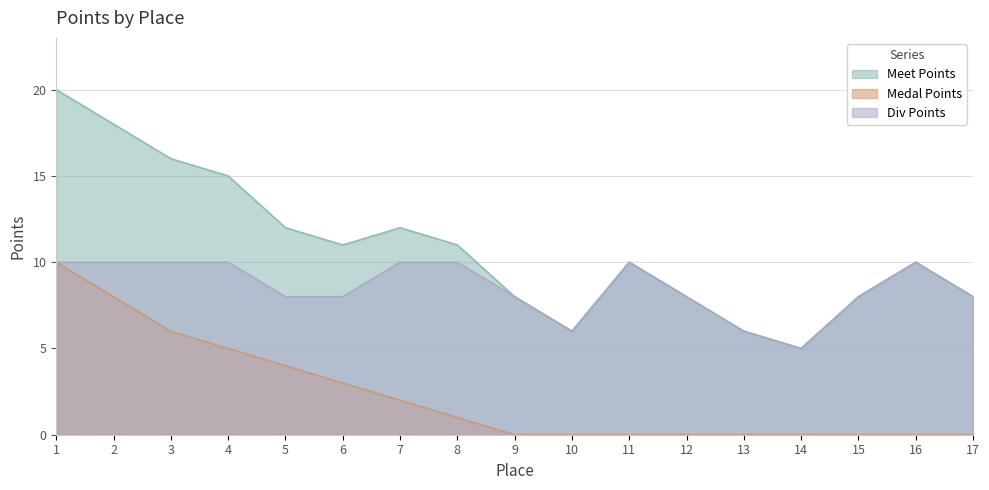

What is the sum of all Medal Points values?

39